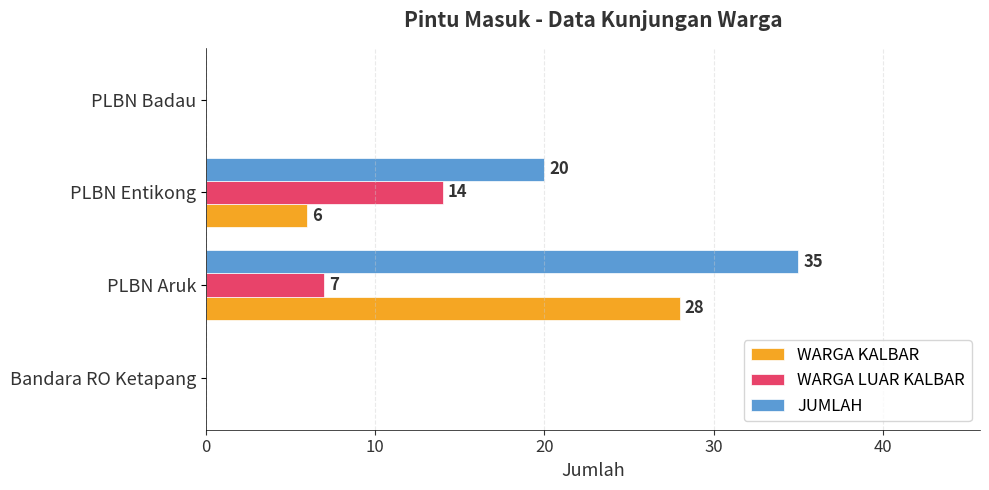

At which category is the sum across all series the highest?

PLBN Aruk